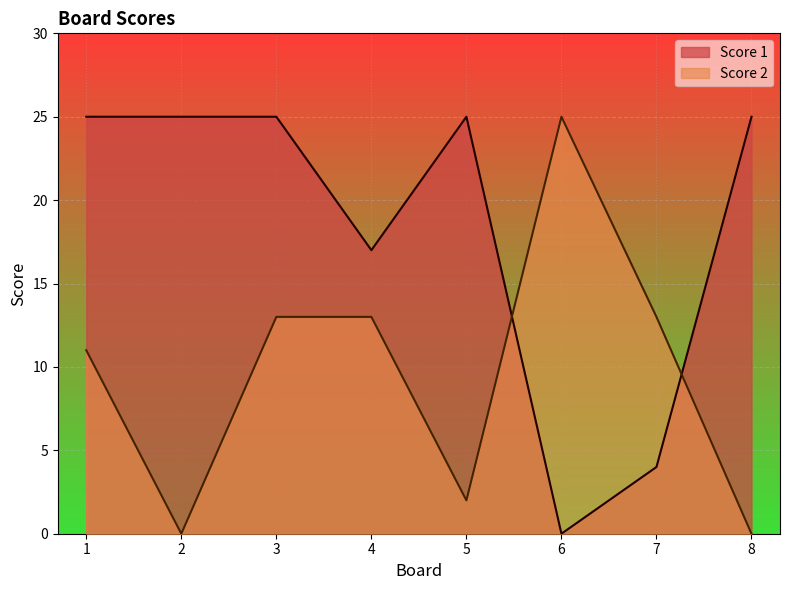

How many data points does each series have?

8